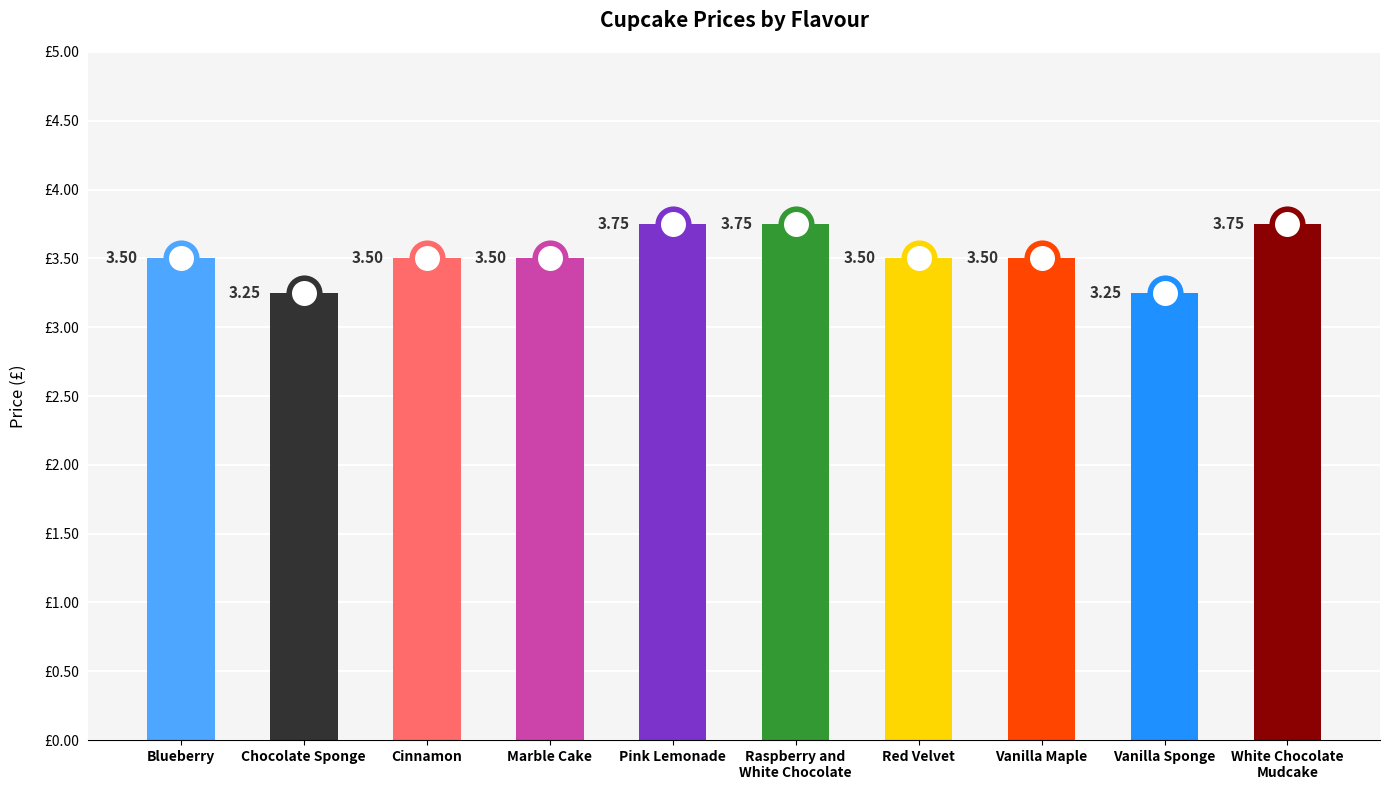

What is the label of the 7th bar from the right?

Marble Cake